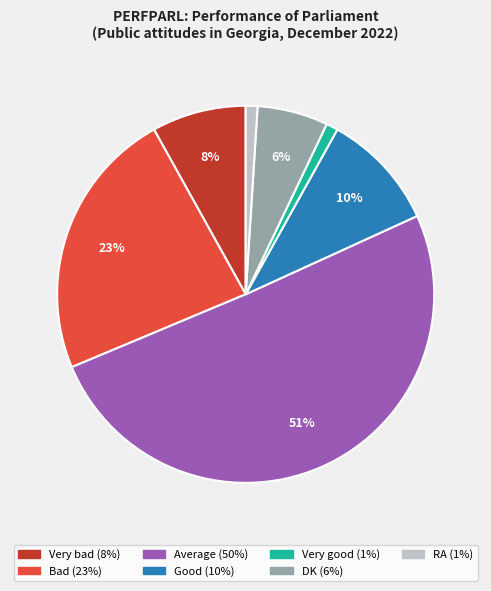

How many slices are in this pie chart?

7